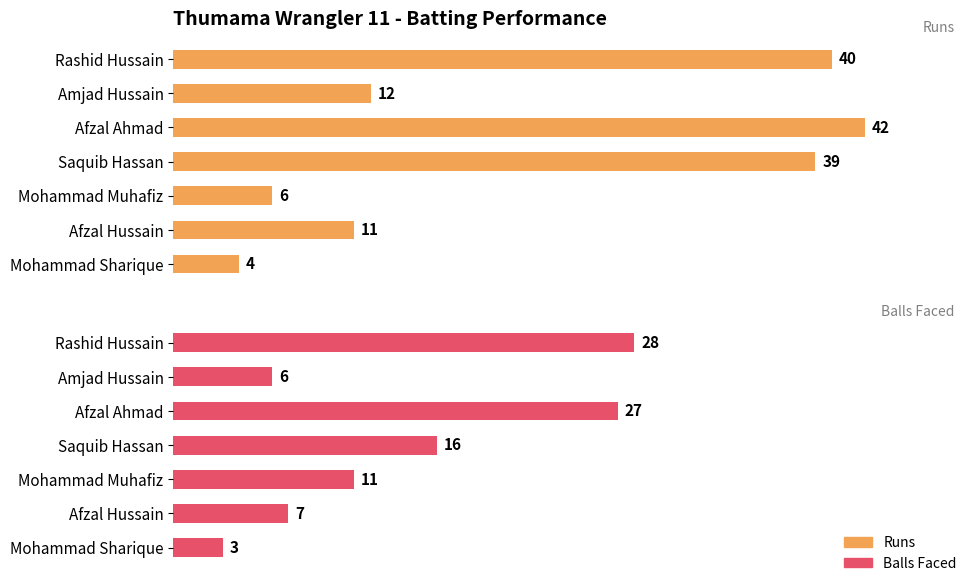

What is the value of the Balls Faced bar at the 3rd from the left?

27